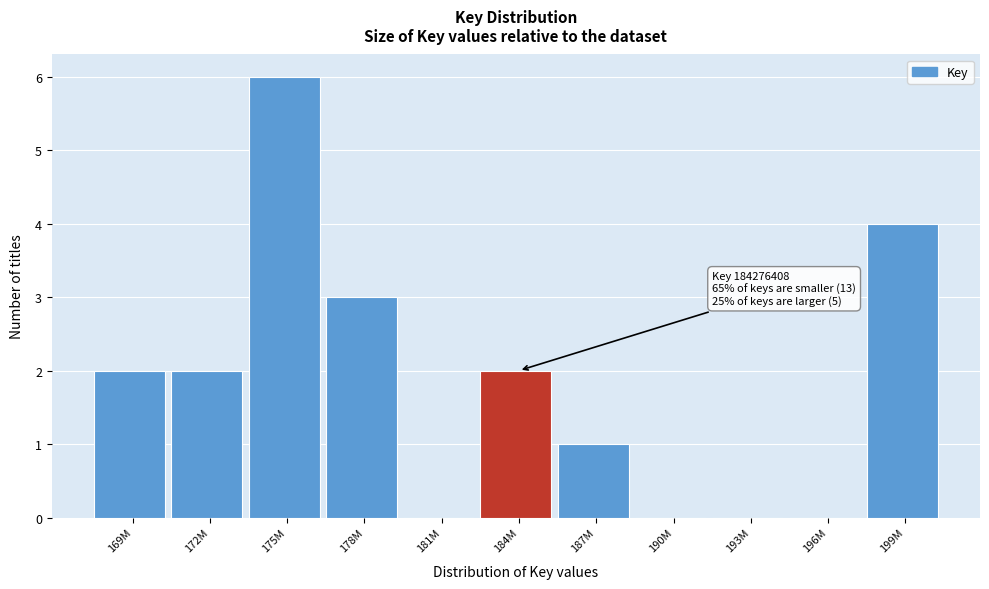

Reading right to left, list all the values displayed in this chart.

199M=4	196M=0	193M=0	190M=0	187M=1	184M=2	181M=0	178M=3	175M=6	172M=2	169M=2